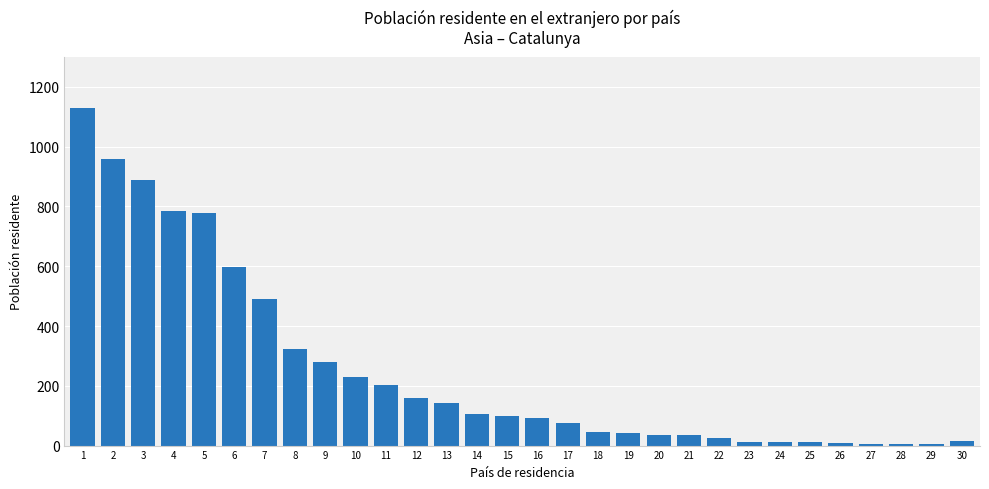

Is it true that the value at 4 is 784?

True